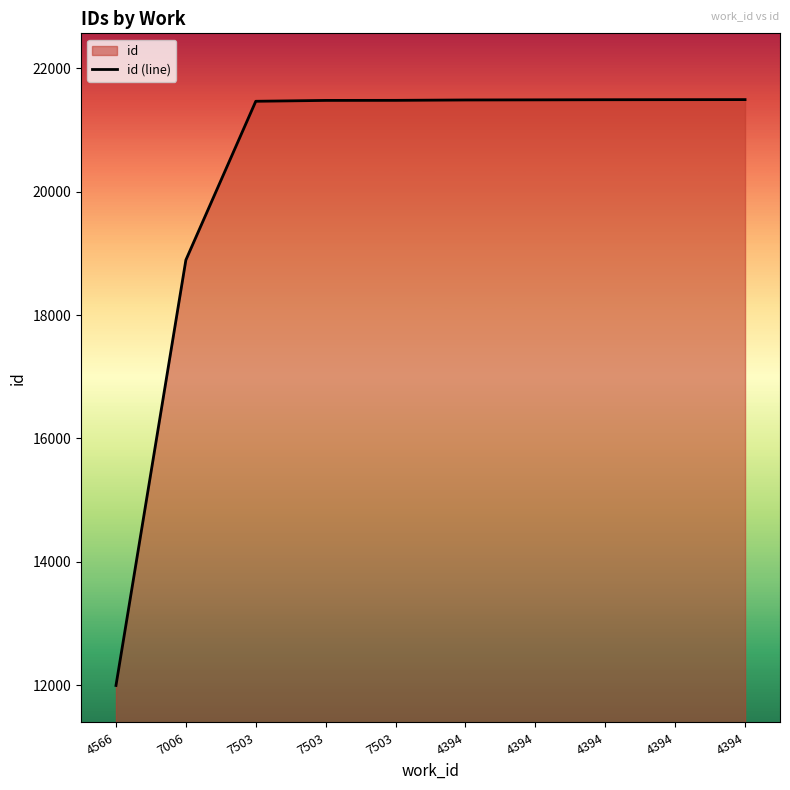

What is the difference between the maximum and minimum values?

9501